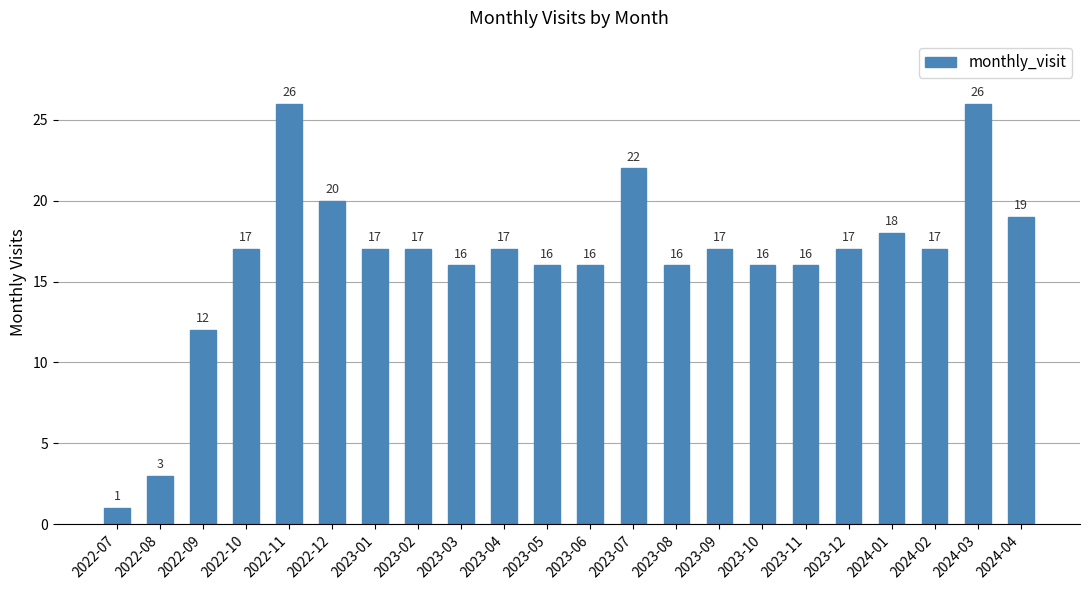

What is the change in value from 2024-01 to 2024-02?

-1